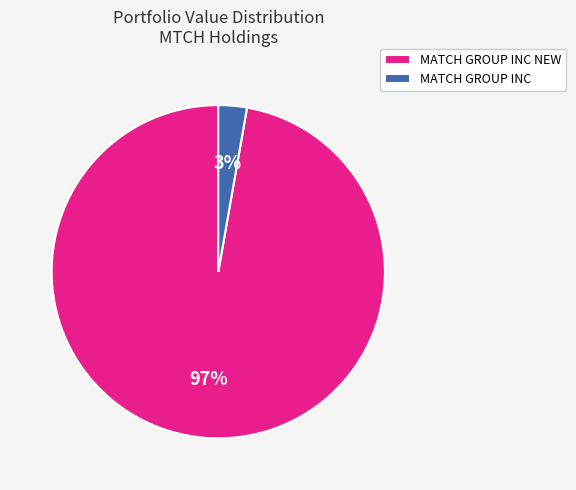

Is it true that MATCH GROUP INC NEW is 97% of the pie?

True